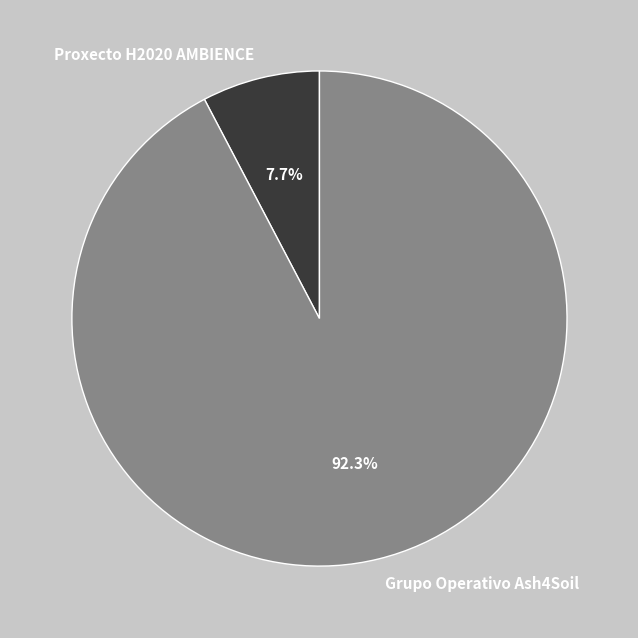

Rank the categories by value from highest to lowest.

Grupo Operativo Ash4Soil, Proxecto H2020 AMBIENCE